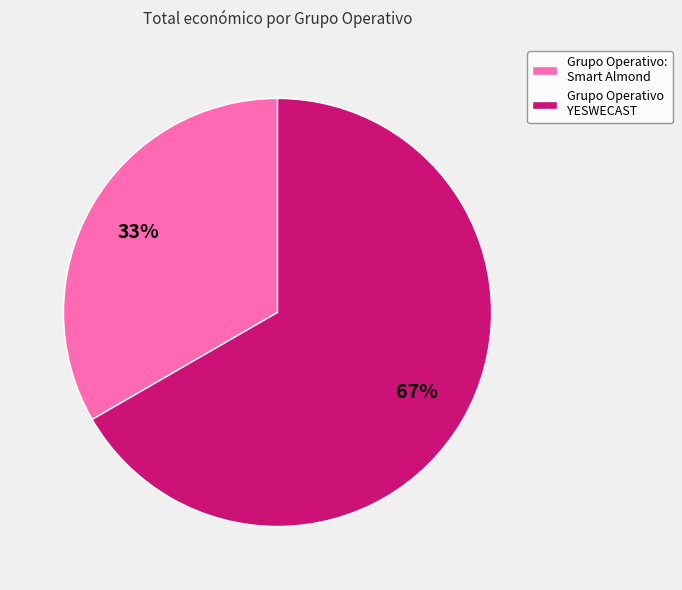

What is the largest slice in the pie chart?

Grupo Operativo YESWECAST